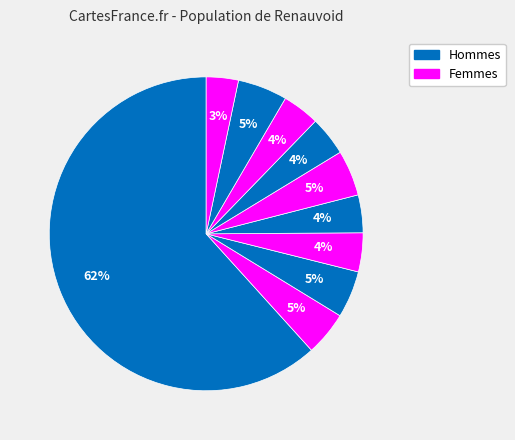

How many segments does this pie chart have?

10